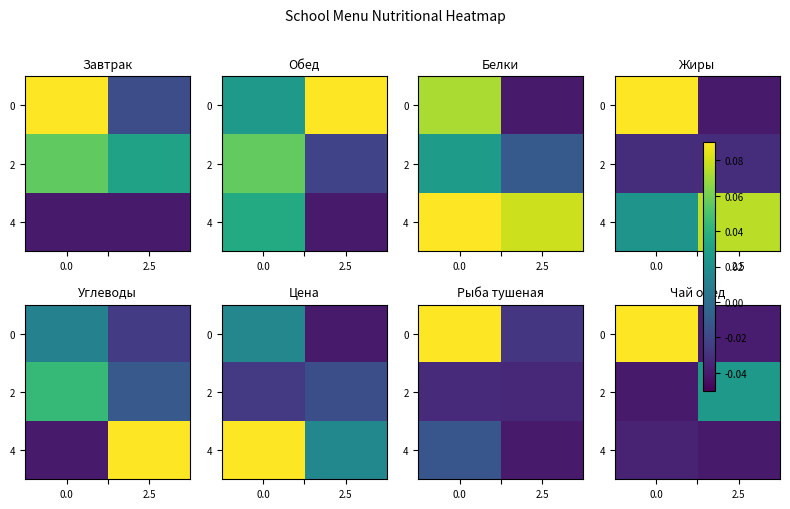

How many data points in 0 are less than 0?

1